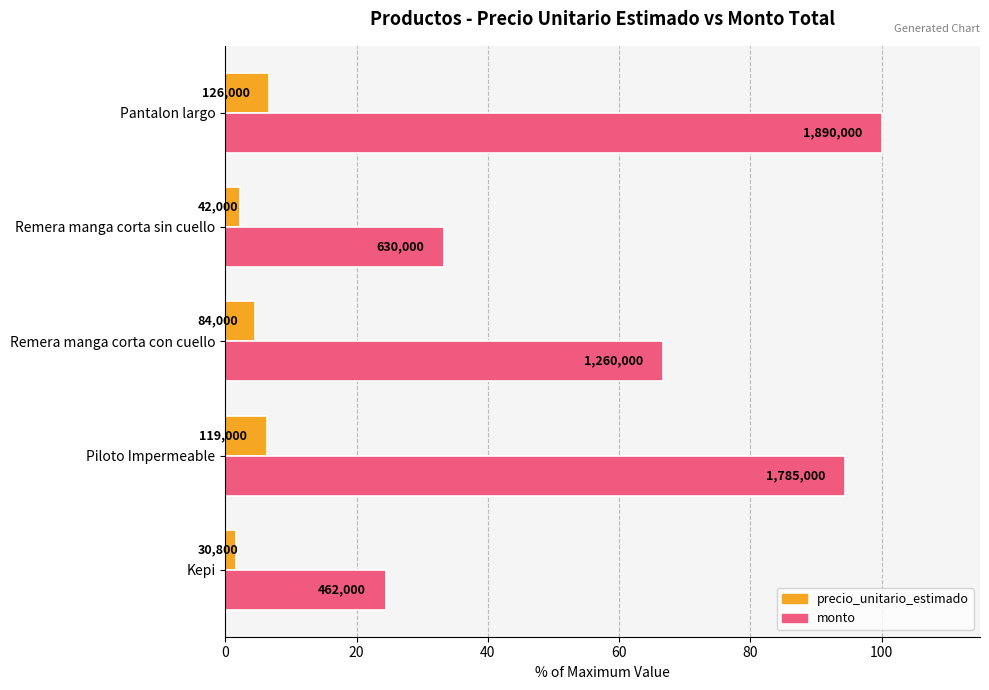

What are all the series names shown in the legend?

precio_unitario_estimado, monto